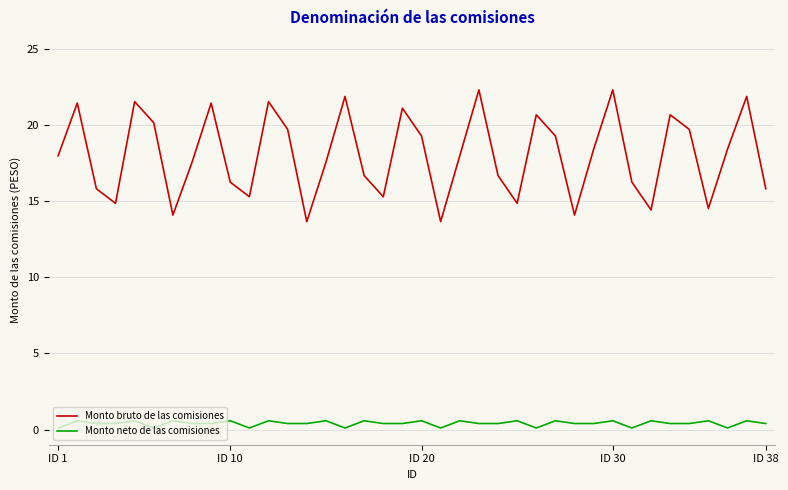

In Monto bruto de las comisiones, how many points are lower than both neighbors (excluding endpoints)?

10